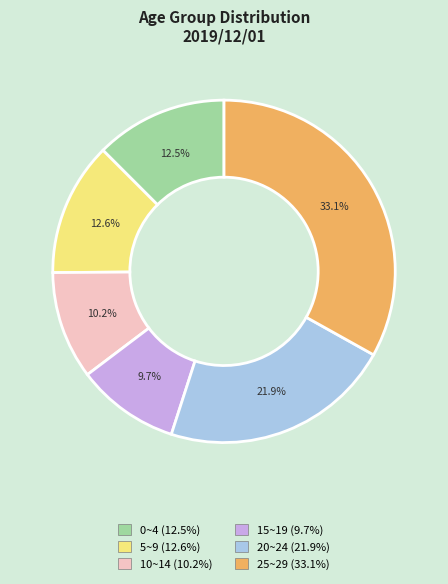

Which has a higher value, 10~14 (10.2%) or 25~29 (33.1%)?

25~29 (33.1%)